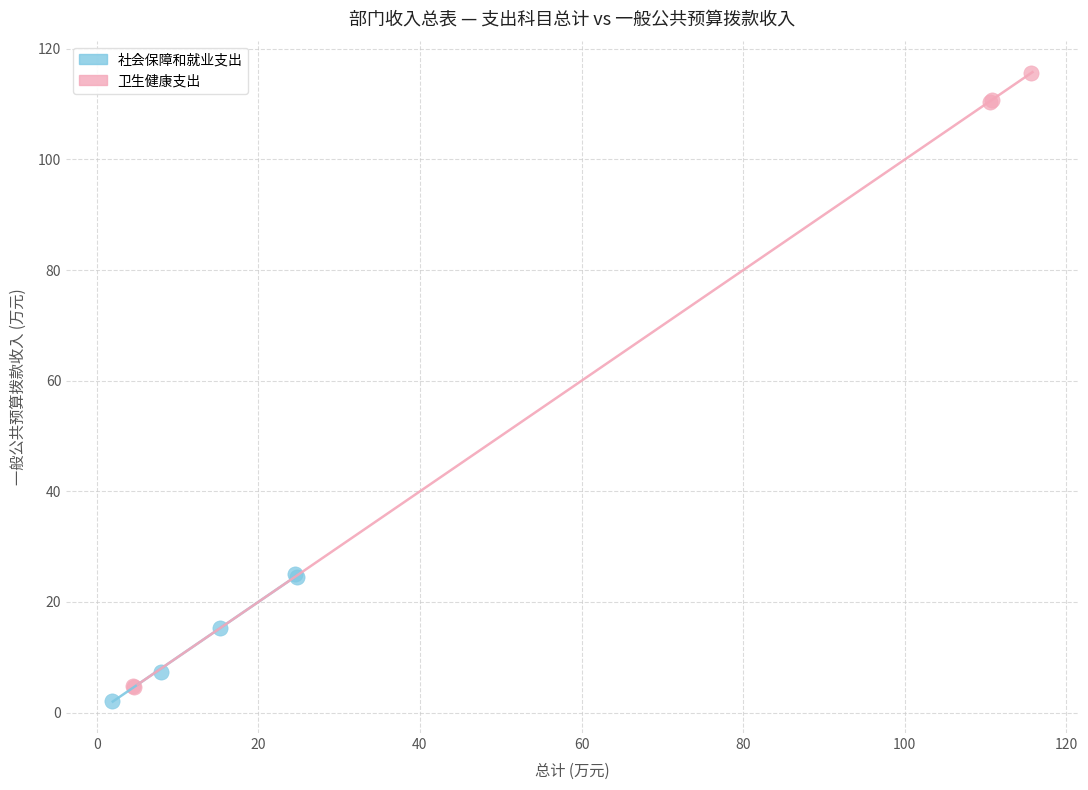

Which series reaches the minimum Y coordinate?

社会保障和就业支出